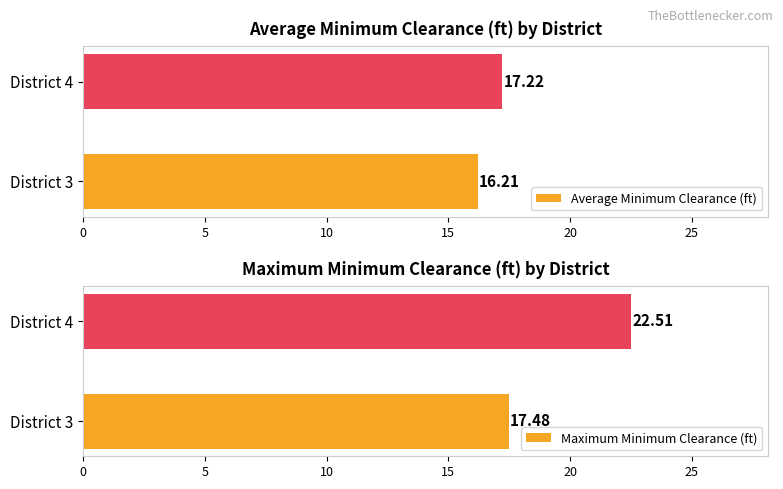

What is the lowest value of the Average Minimum Clearance (ft) series?

16.2